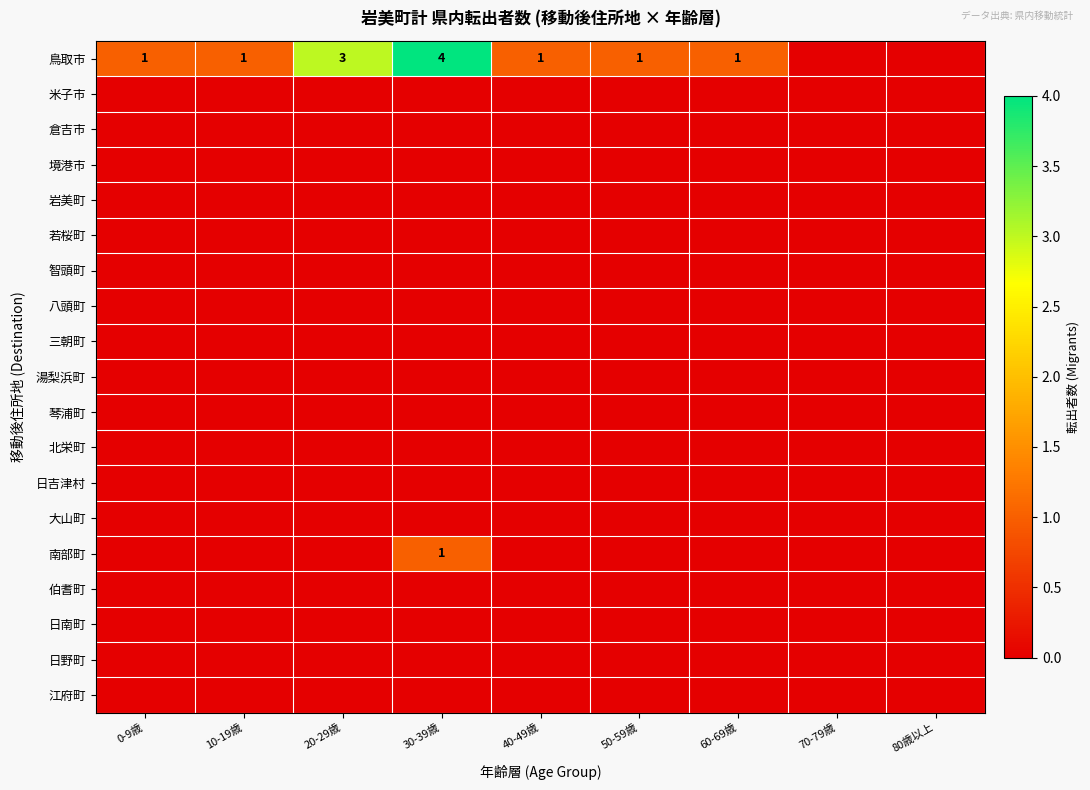

Which series has the widest spread of values?

鳥取市